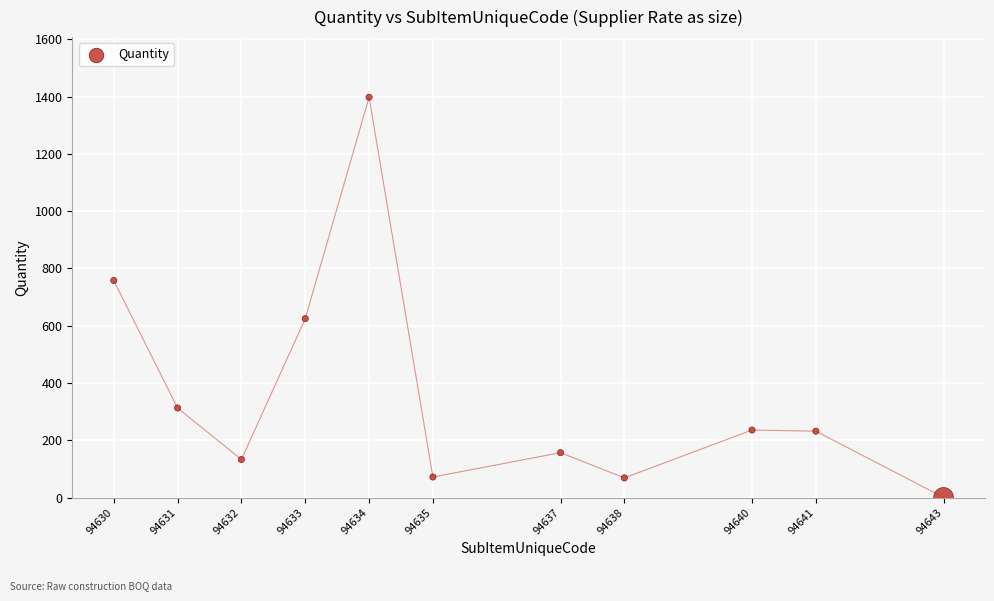

What is the range of X values (max minus min)?

13